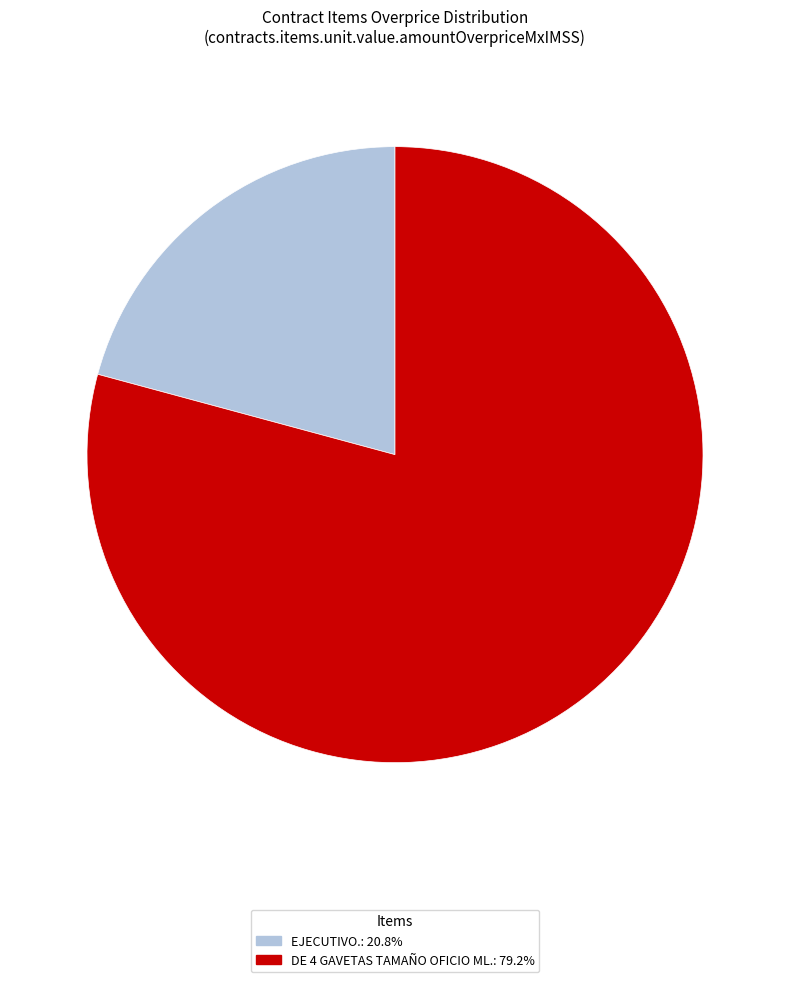

Is there any slice that represents more than half of the pie?

Yes